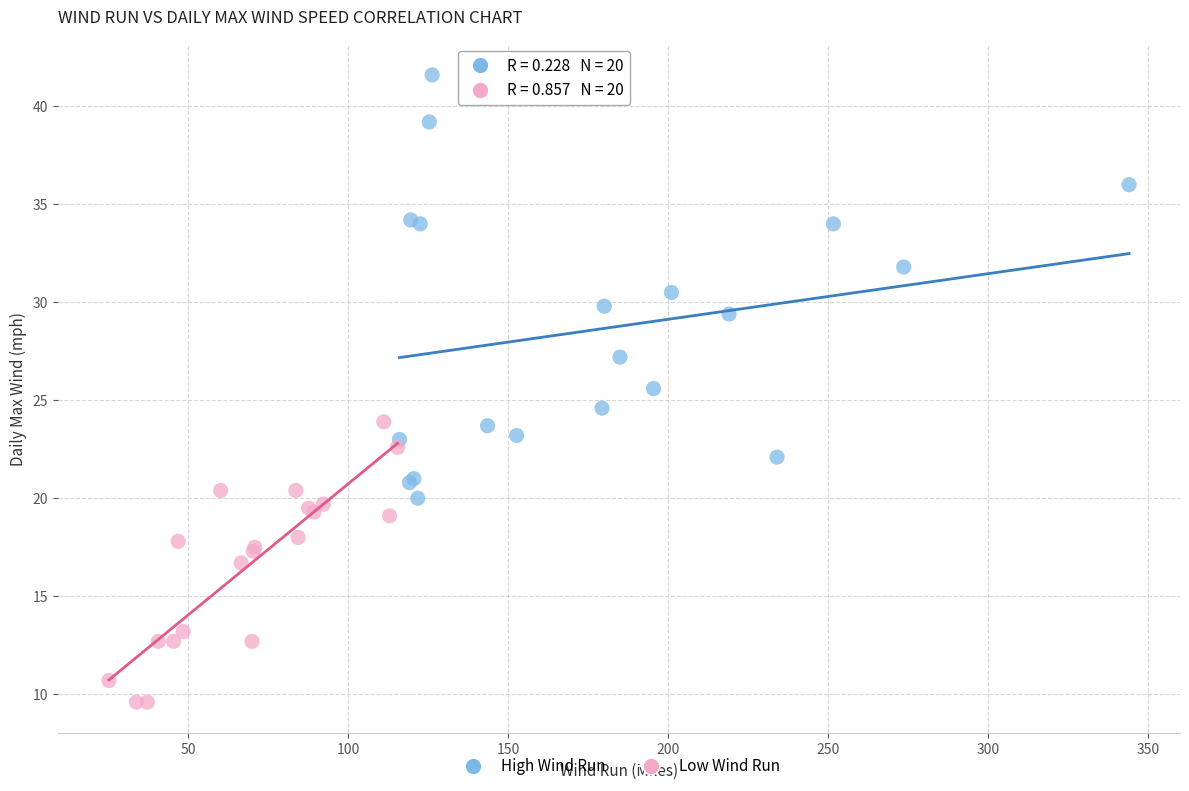

Which series reaches the minimum Y coordinate?

Low Wind Run